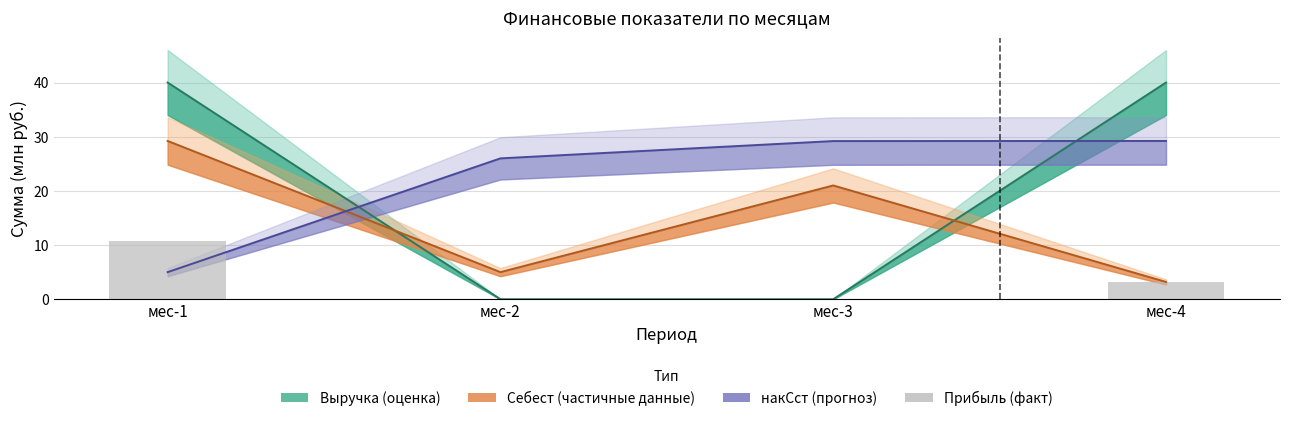

List the labels in order of value, smallest first.

мес-2, мес-3, мес-4, мес-1